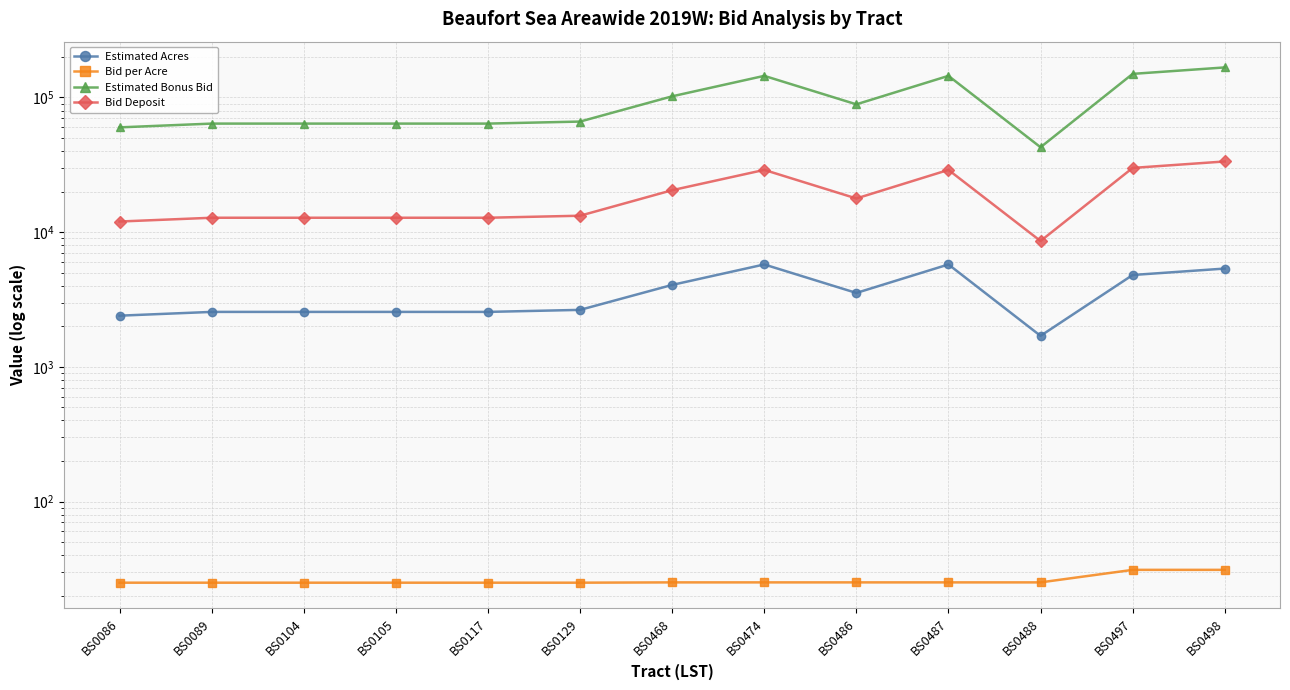

True or false: Estimated Acres has more than 2 interior local peaks.

False